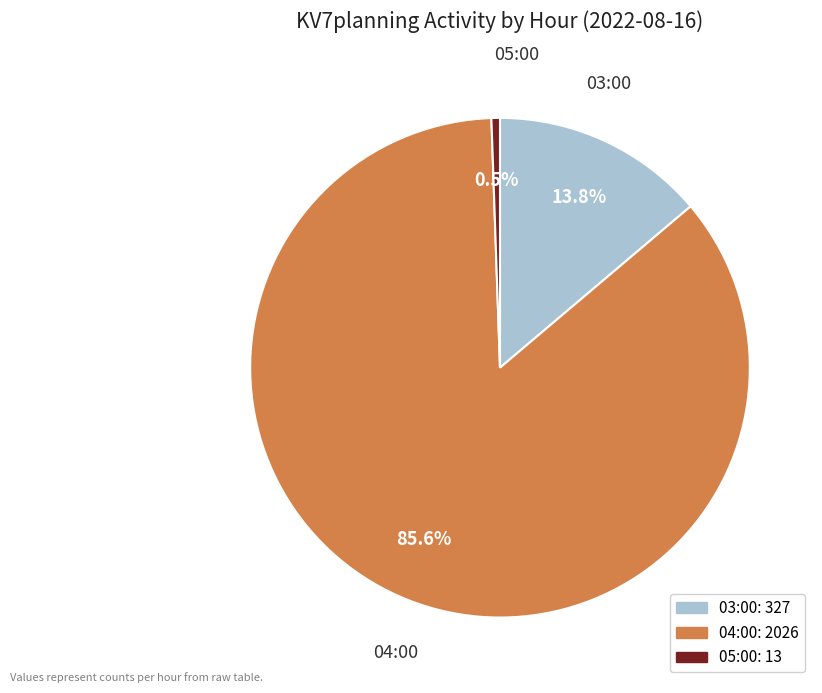

Is there any slice that represents more than half of the pie?

Yes